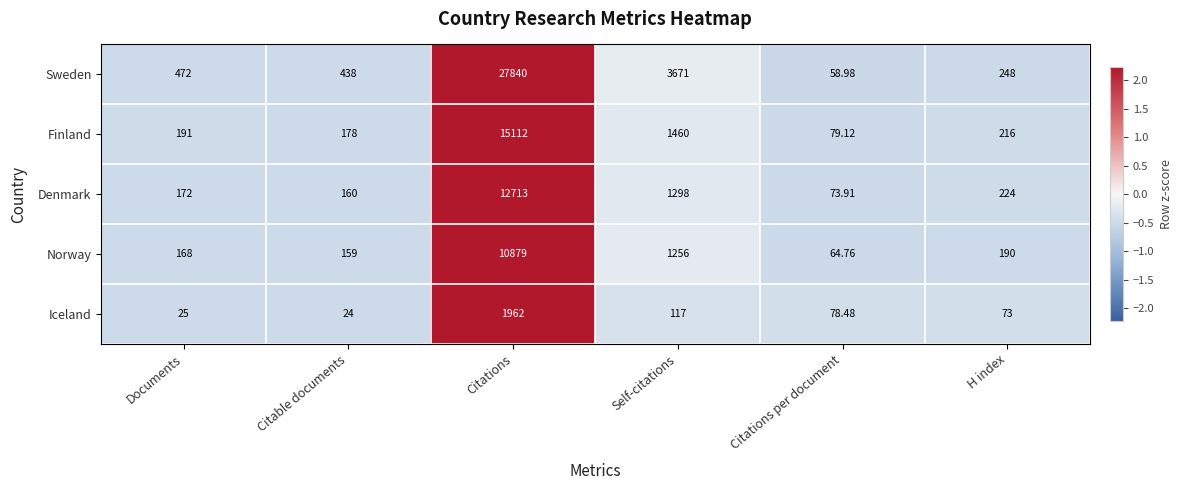

Rank the categories by Sweden value from lowest to highest.

Citations per document, H index, Citable documents, Documents, Self-citations, Citations